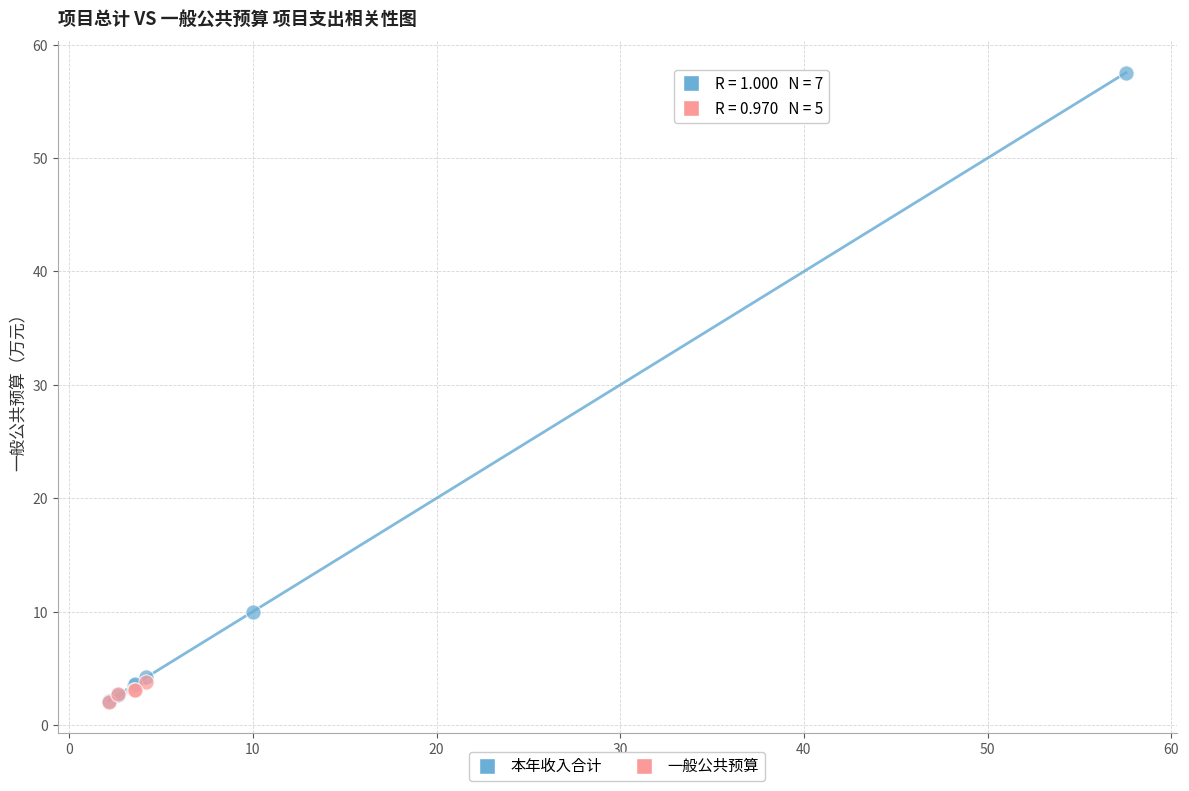

Which series has the largest Y range (max minus min)?

本年收入合计